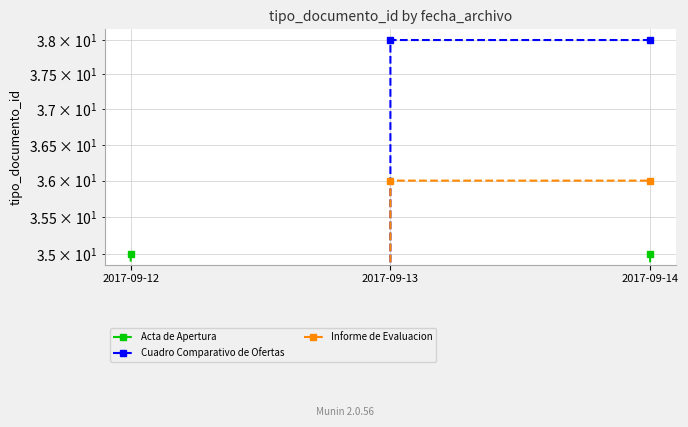

At 2017-09-14, list the series in order from smallest to largest.

Acta de Apertura, Informe de Evaluacion, Cuadro Comparativo de Ofertas